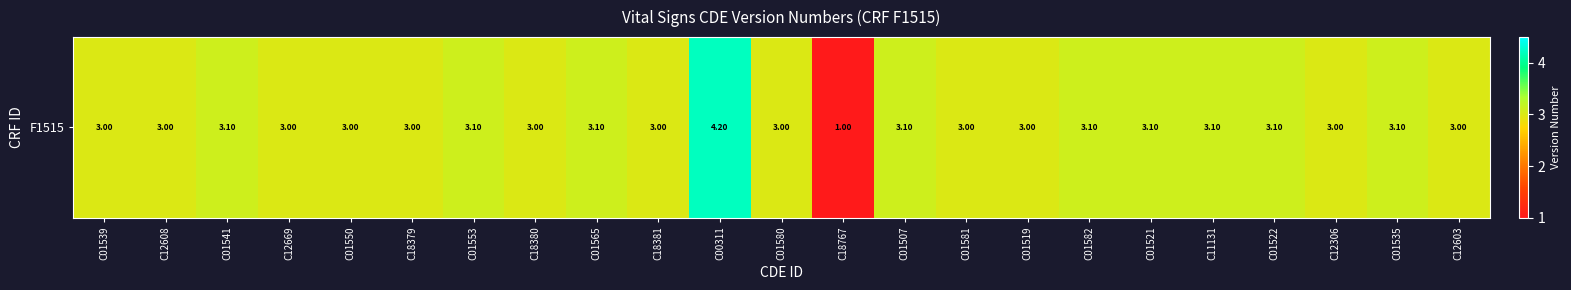

Which category has the highest value across all series?

C00311